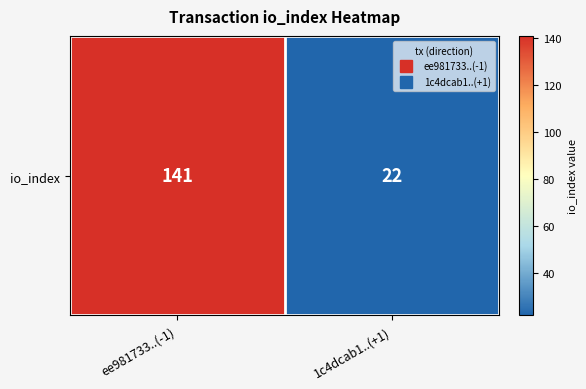

Count the number of categories in the chart.

2